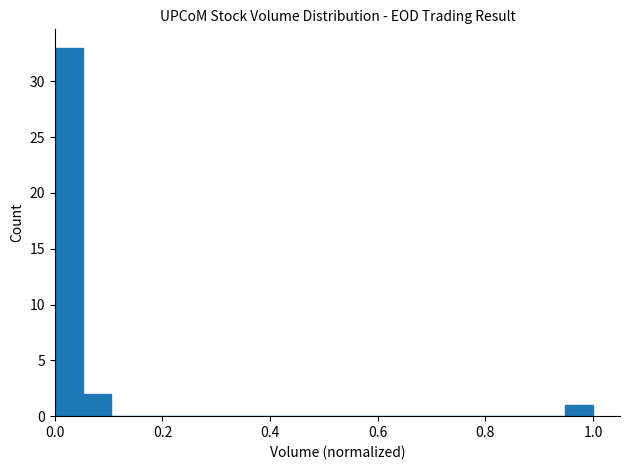

Reading right to left, transcribe all the data shown in this chart.

1	0	0	0	0	0	0	0	0	0	0	0	0	0	0	0	0	2	33